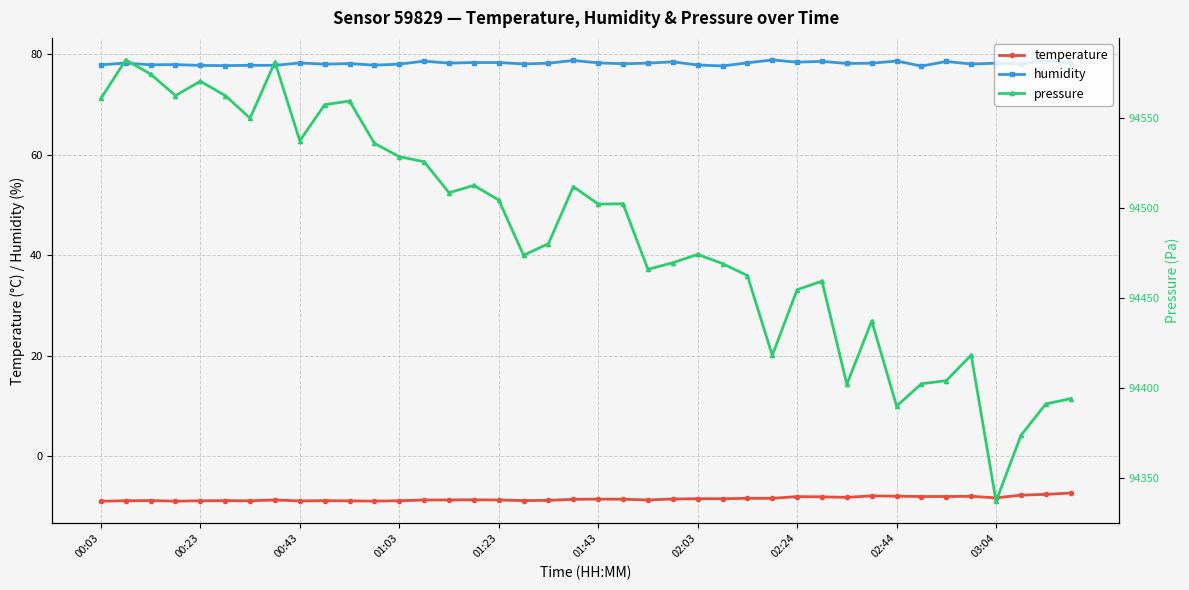

What is the difference between the maximum and minimum values in the pressure series?

245.2